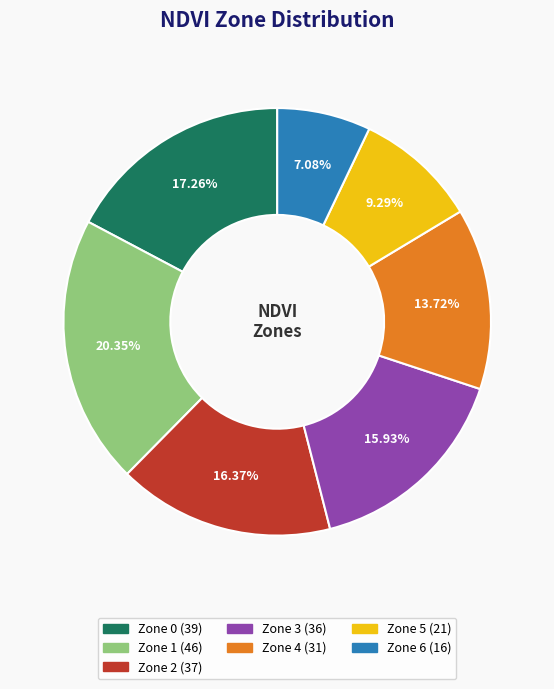

What percentage is the Zone 2 slice, to the nearest percent?

16%